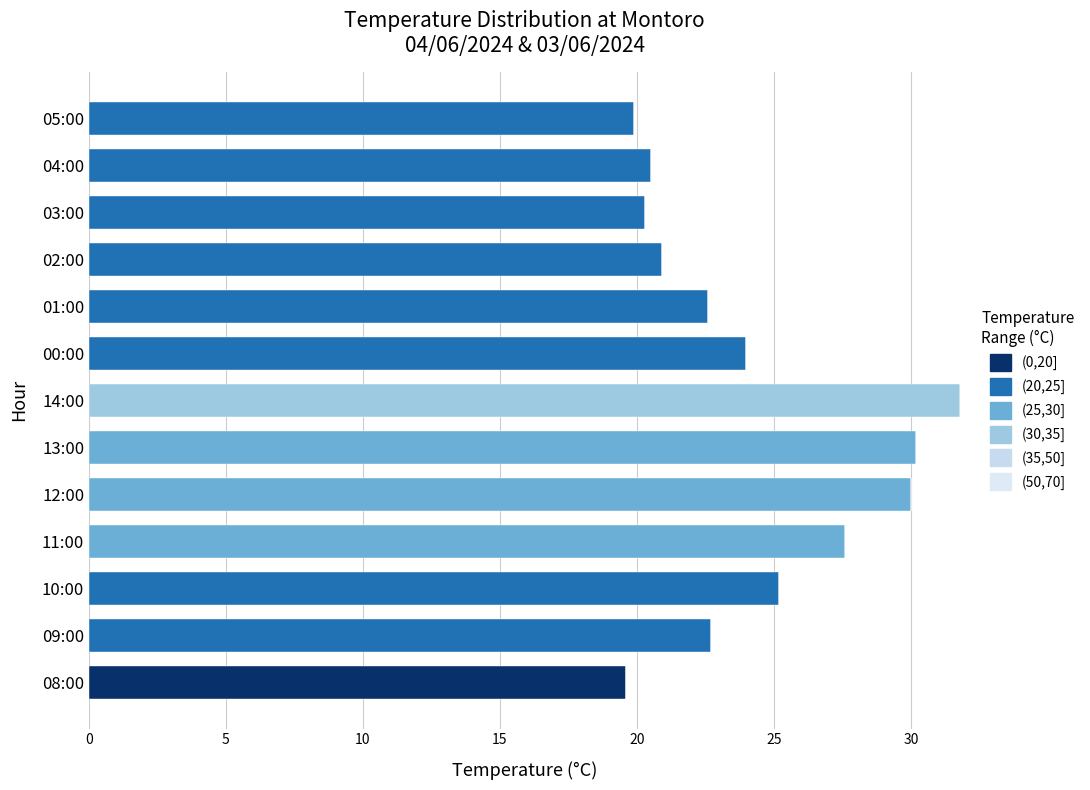

How many series are shown in this chart?

4